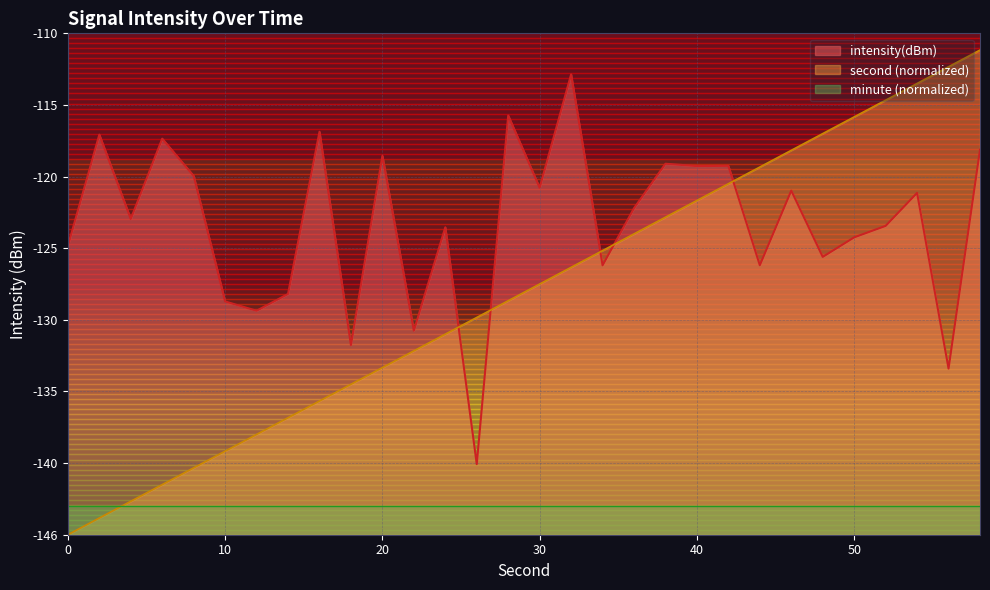

The second series shows -36.5 at 44. True or false?

False